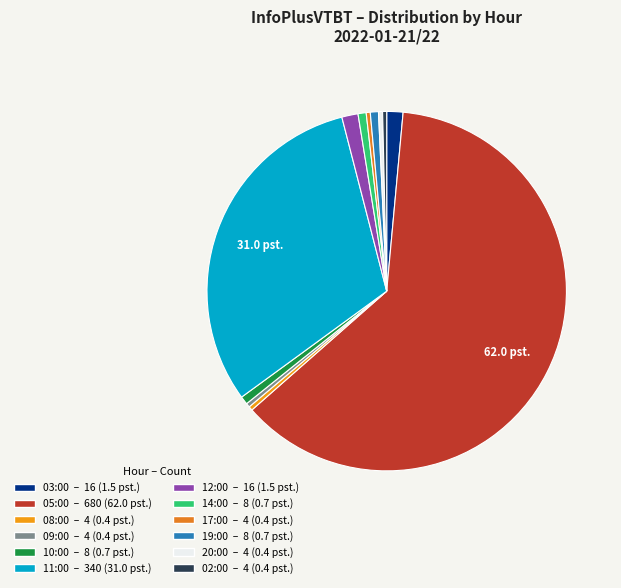

To the nearest percent, what is the combined percentage of 19:00 and 05:00?

63%